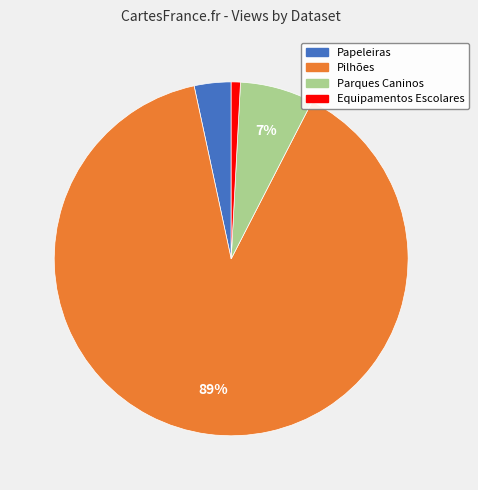

To the nearest percent, what is the combined percentage of Pilhões and Equipamentos Escolares?

90%